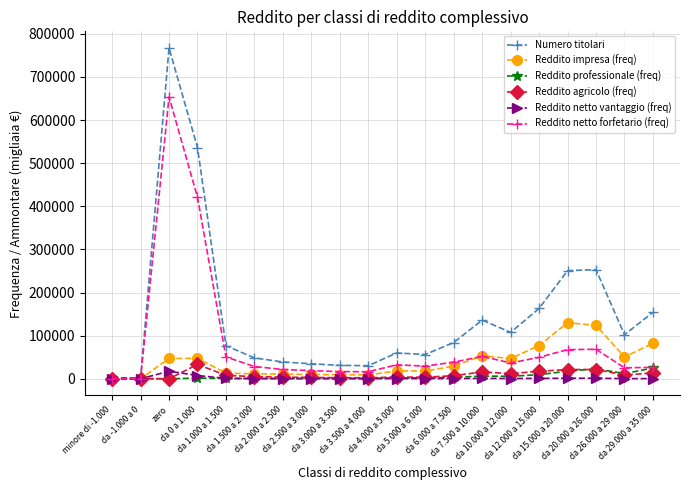

The value of Reddito impresa (freq) at da 2.500 a 3.000 is 10076. True or false?

True